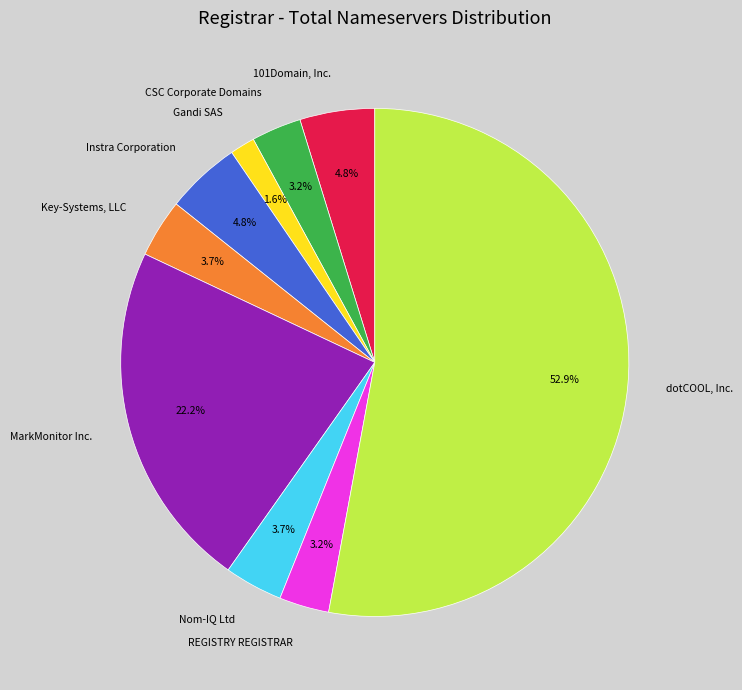

Count the number of slices in the pie.

9